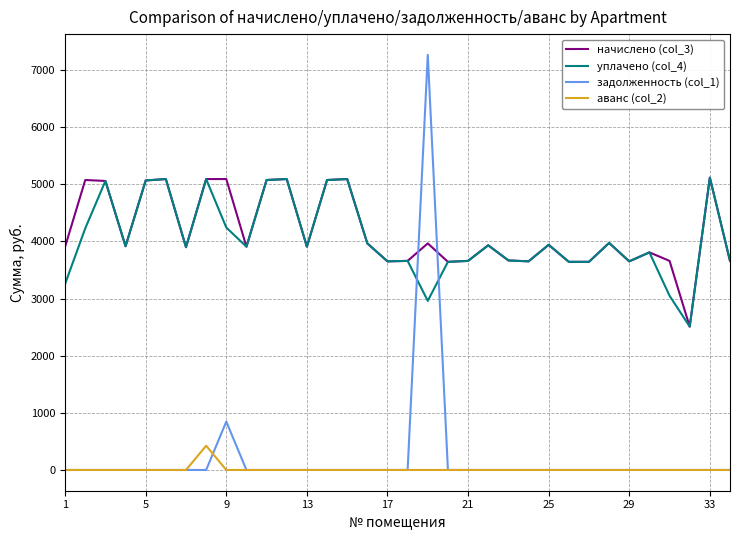

Which series has the largest range (max minus min)?

задолженность (col_1)